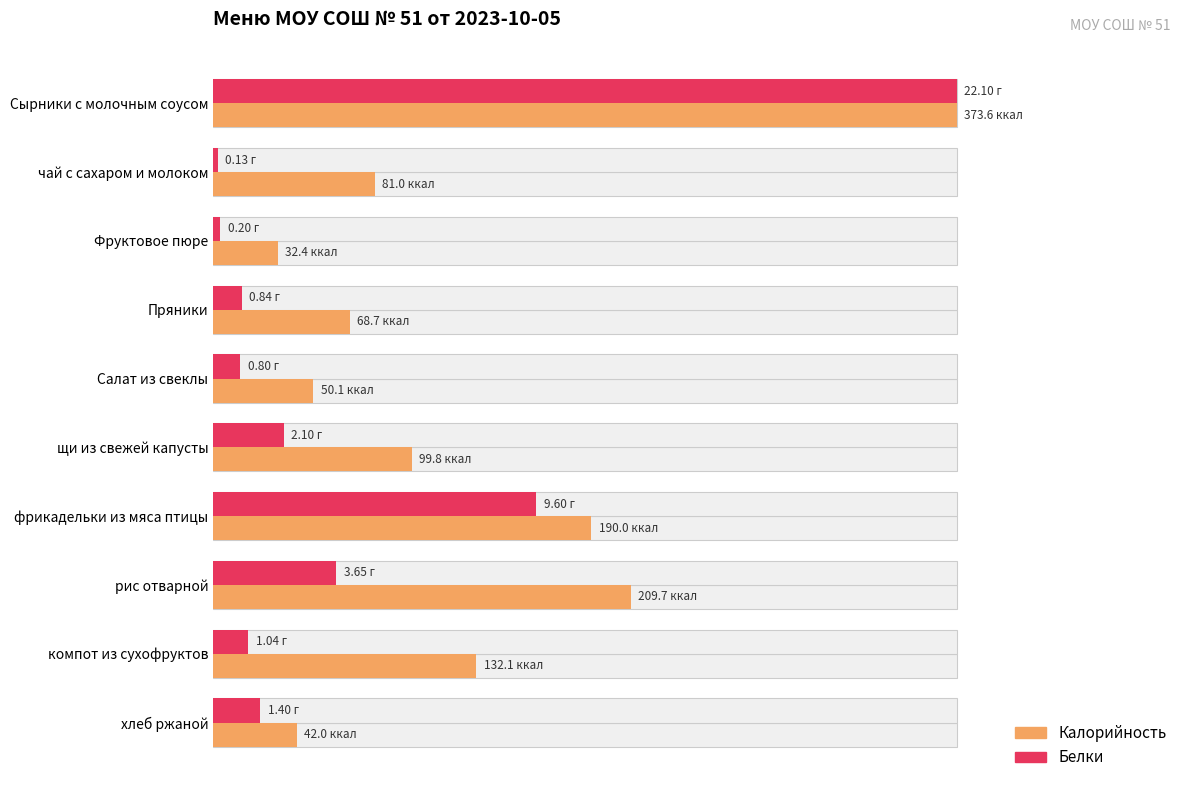

Is it true that Калорийность equals 71.3 at фрикадельки из мяса птицы?

False